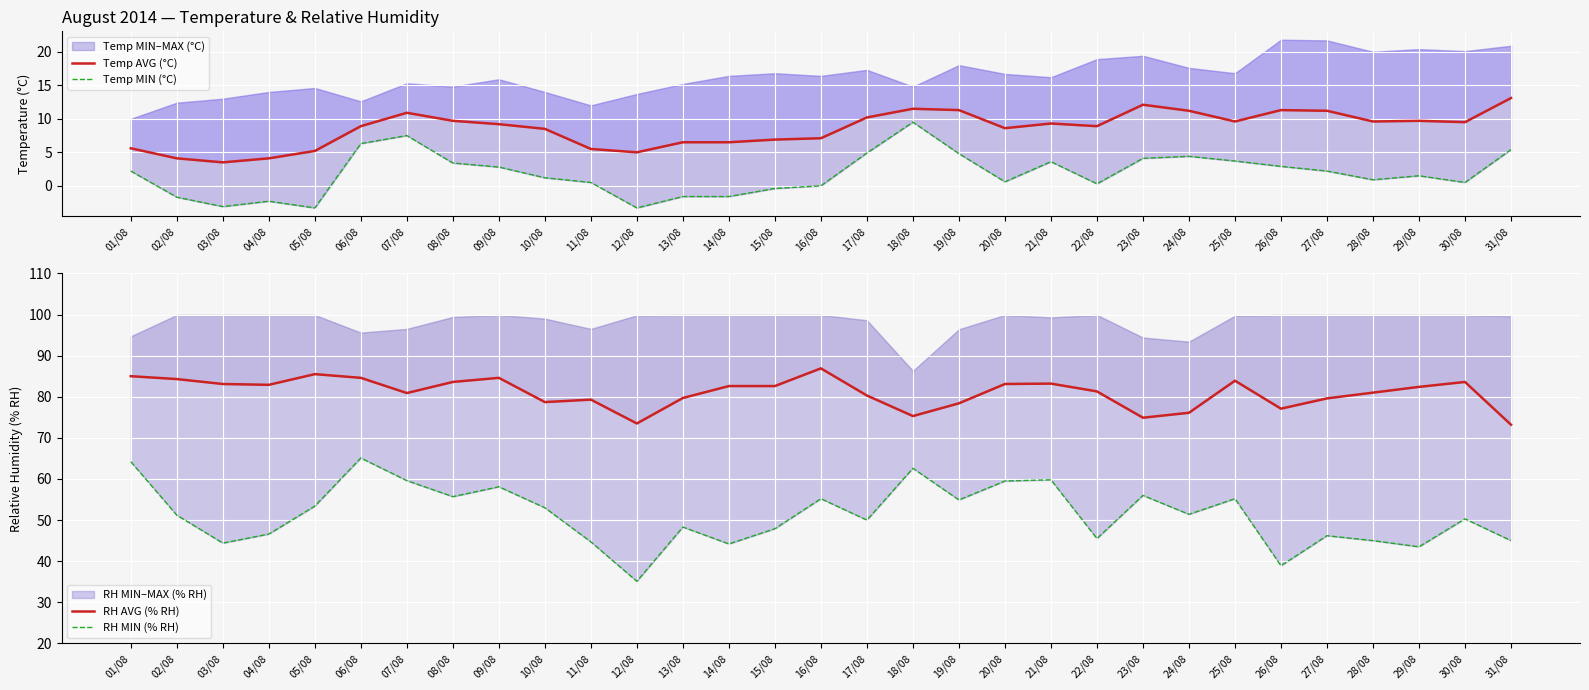

Where does the RH AVG (% RH) series first go above 82?

01/08